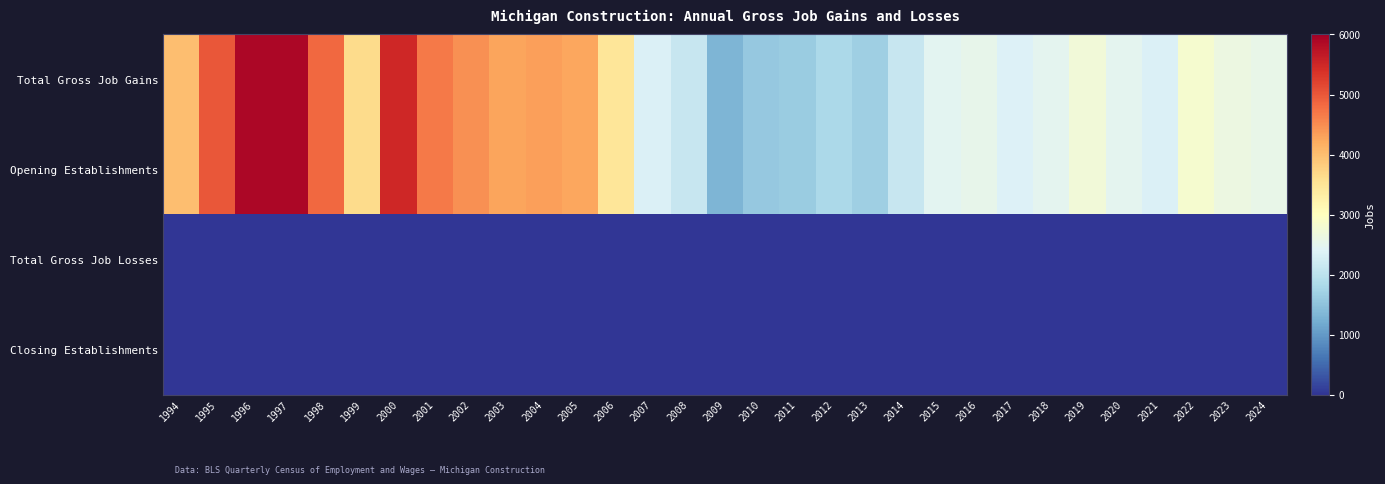

At which category is the sum across all series the highest?

1997